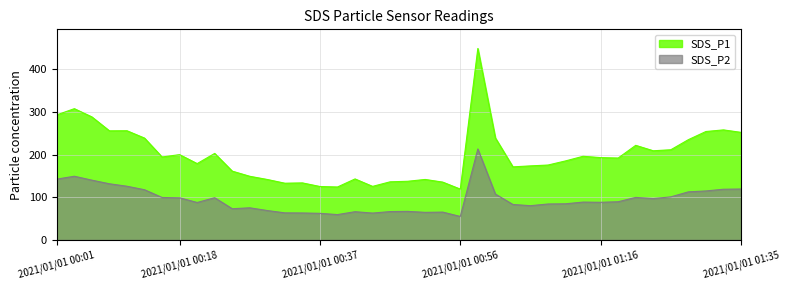

True or false: SDS_P1 has a value of 133.0 at 2021/01/01 00:32.

True